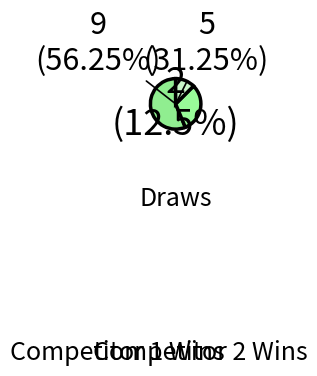

Is it true that Board 8 is 13% of the pie?

False